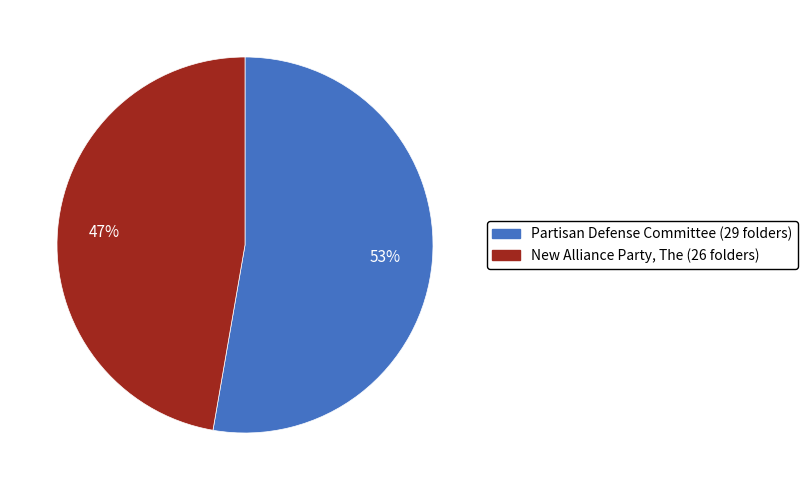

Which category has the biggest portion of the pie?

Partisan Defense Committee